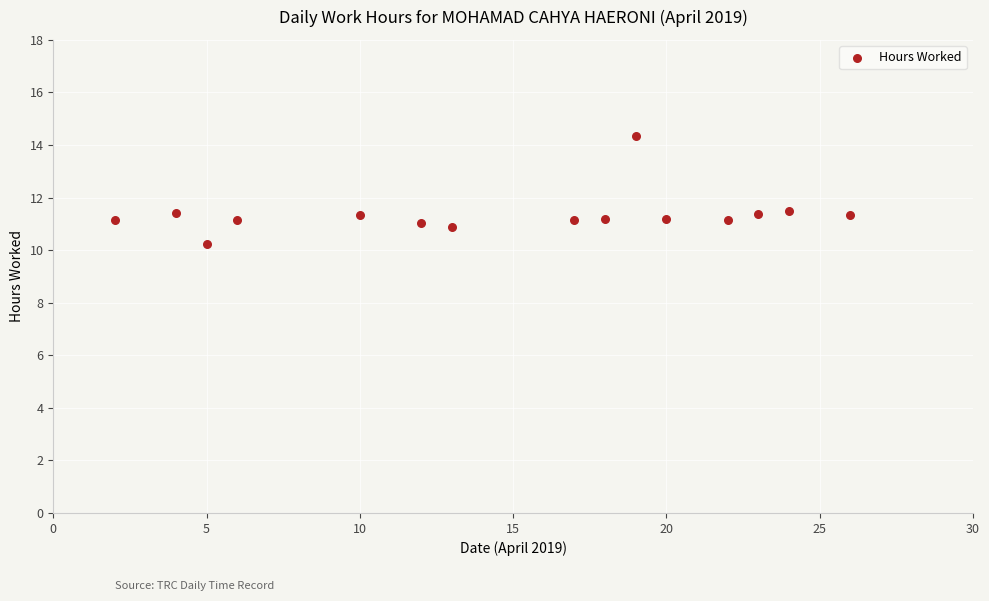

What is the range of X values (max minus min)?

24.0